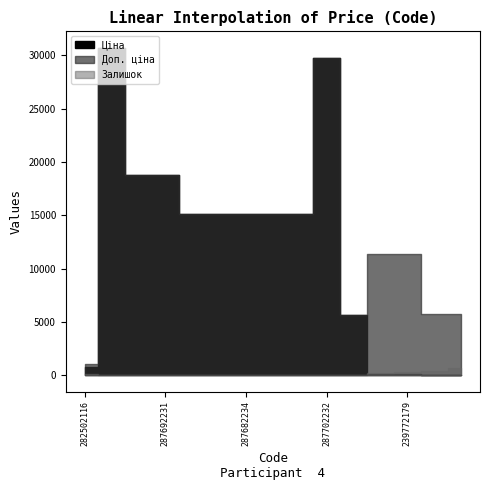

True or false: Ціна has a value of 25.4 at 239732195.

False